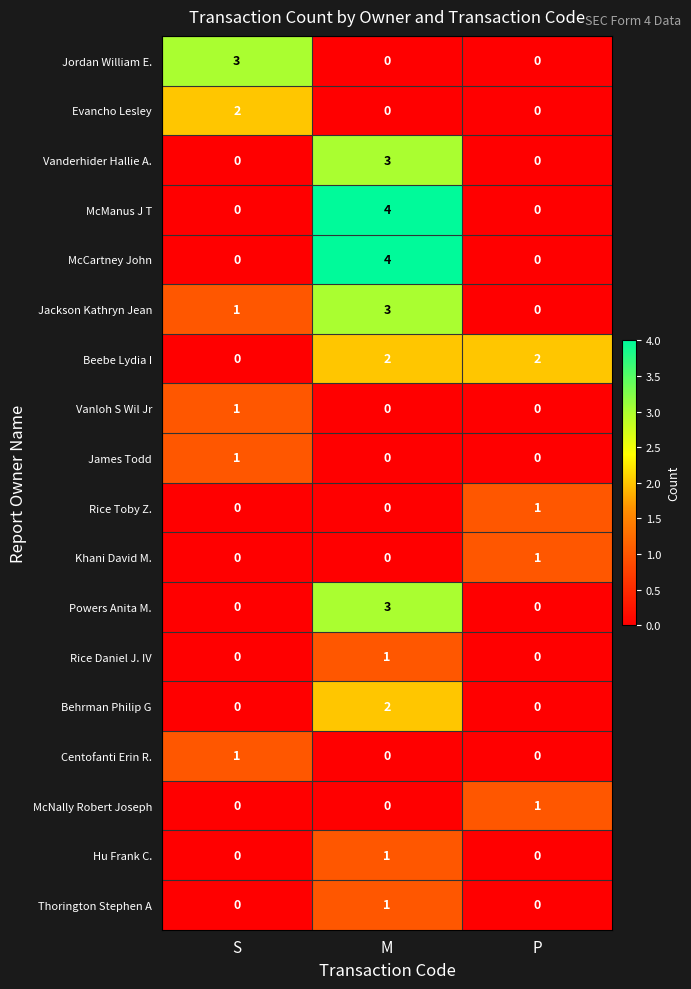

How many categories are shown in the chart?

3